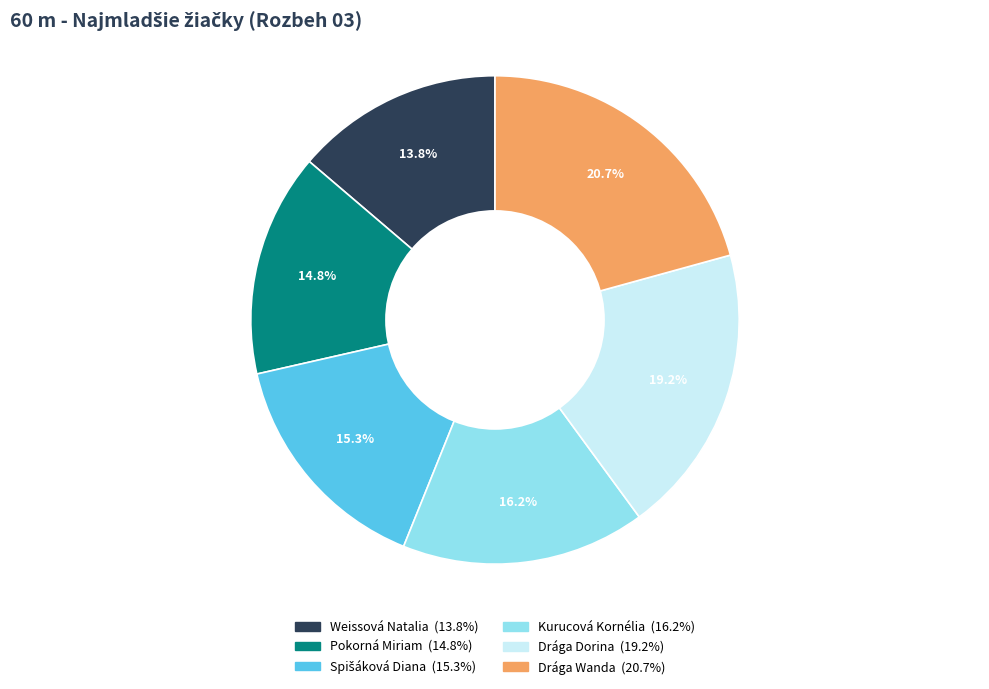

Which category has the smallest portion of the pie?

Weissová Natalia